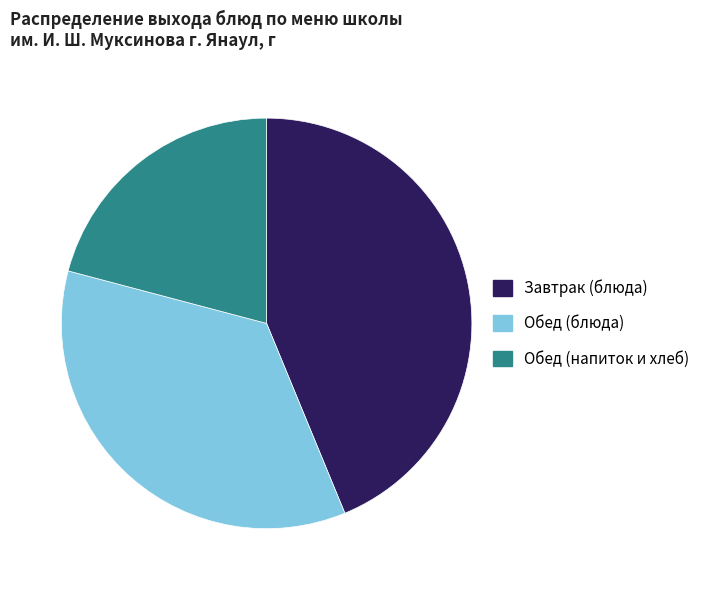

Which slice is the smallest?

Обед (напиток и хлеб)